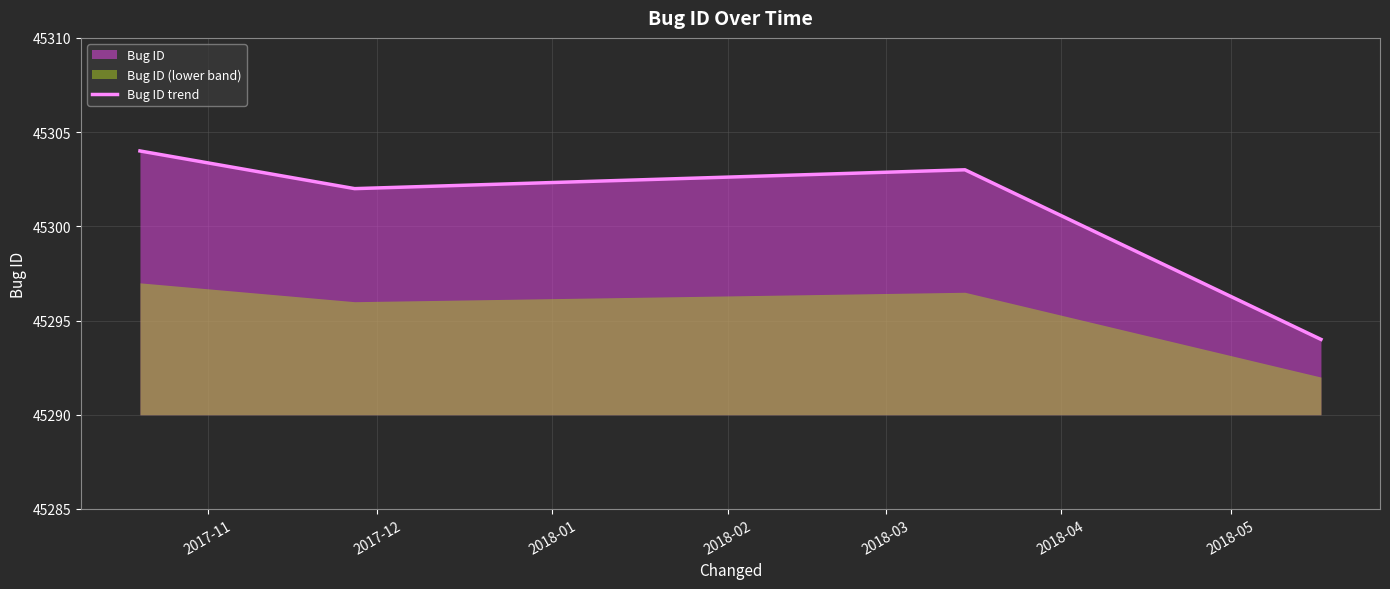

What is the minimum value for Bug ID trend?

45294